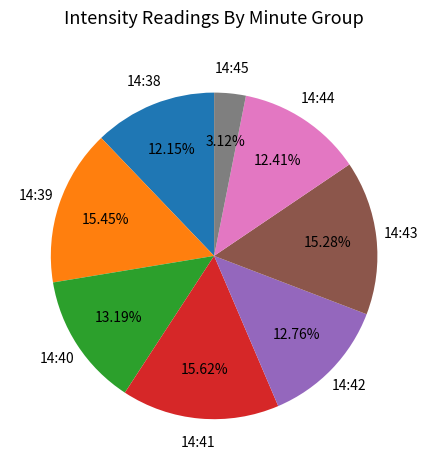

Does any single category account for the majority?

No